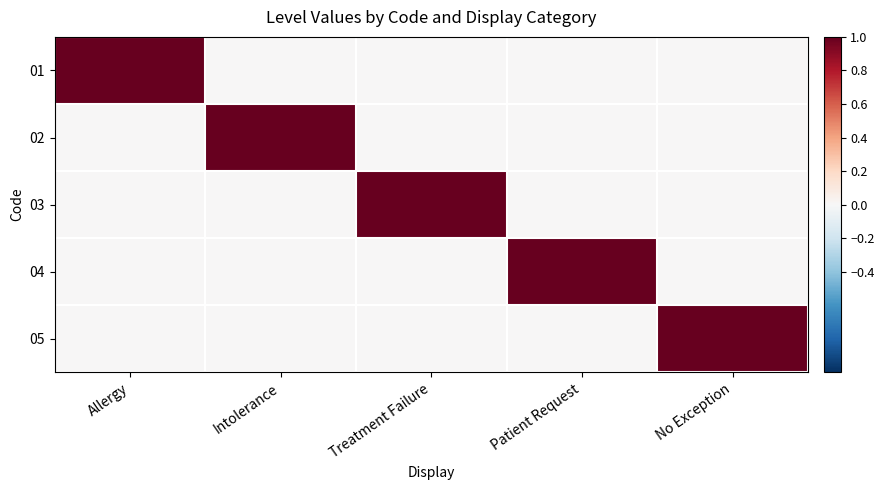

What is the spread (max minus min) of values at Treatment Failure?

1